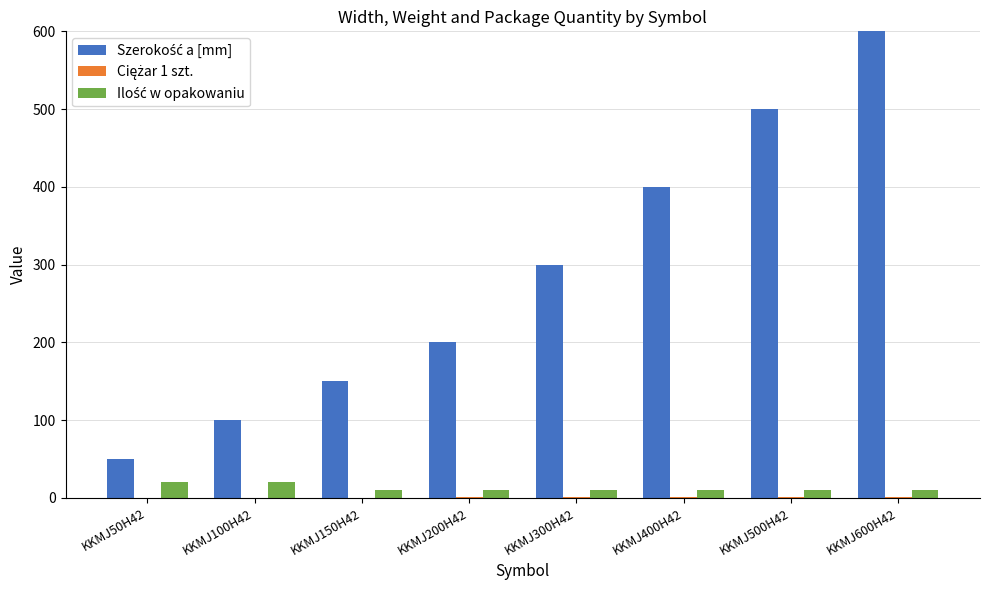

At which category does the chart reach its peak across all series?

KKMJ600H42